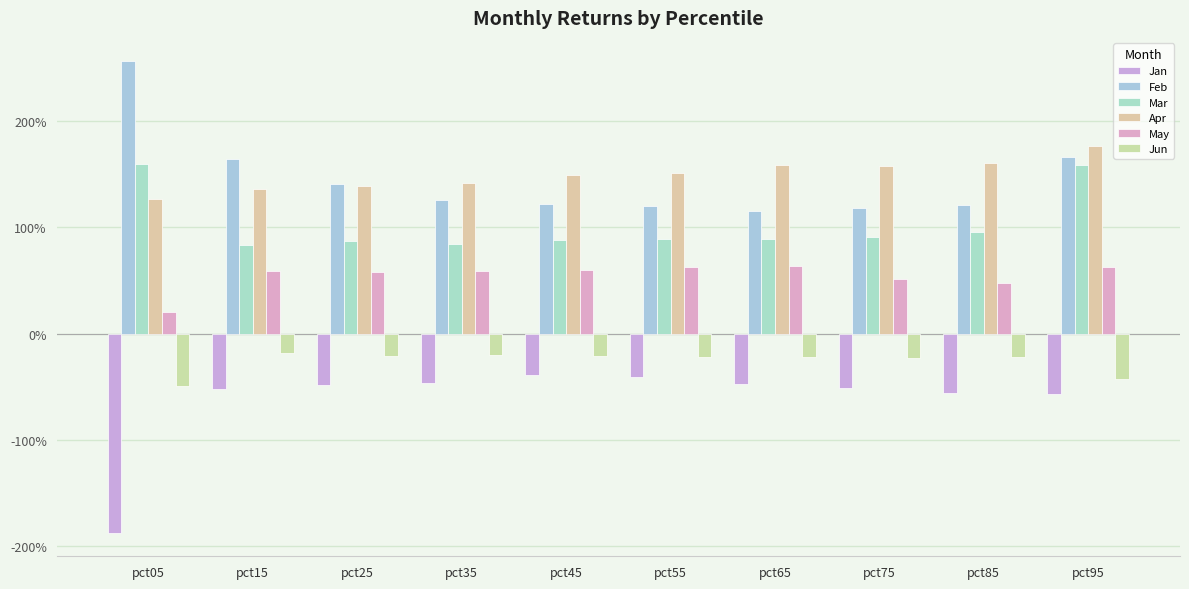

What is the spread (max minus min) of values at pct85?

2.2